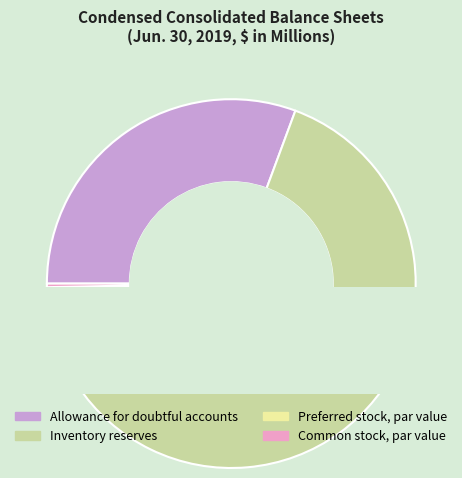

To the nearest percent, what is the combined percentage of Inventory reserves and Common stock, par value?

69%